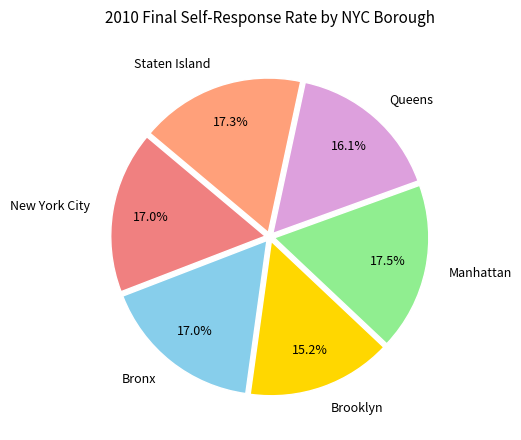

True or false: New York City accounts for 17% of the total.

True